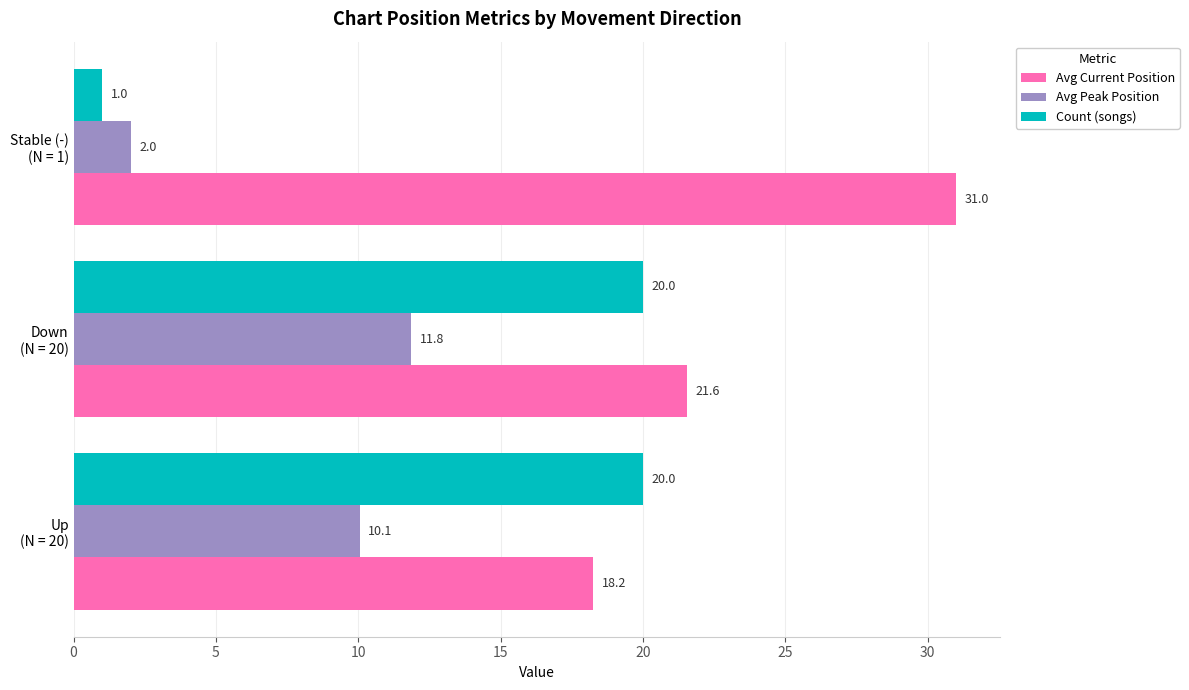

List the series in order of their overall mean, highest first.

Avg Current Position, Count (songs), Avg Peak Position